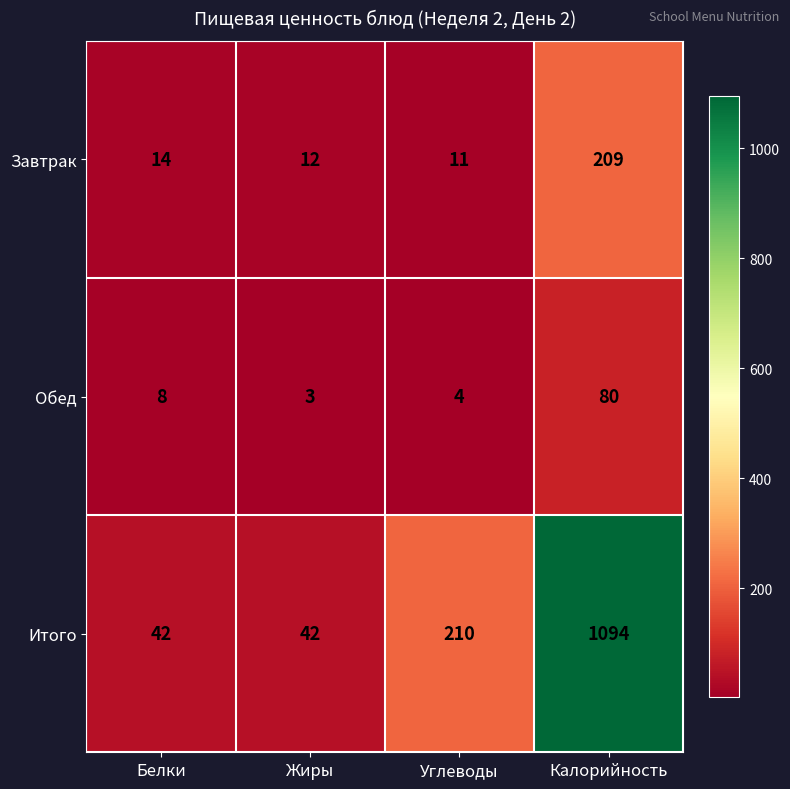

Which series changed the most between Белки and Жиры?

Обед